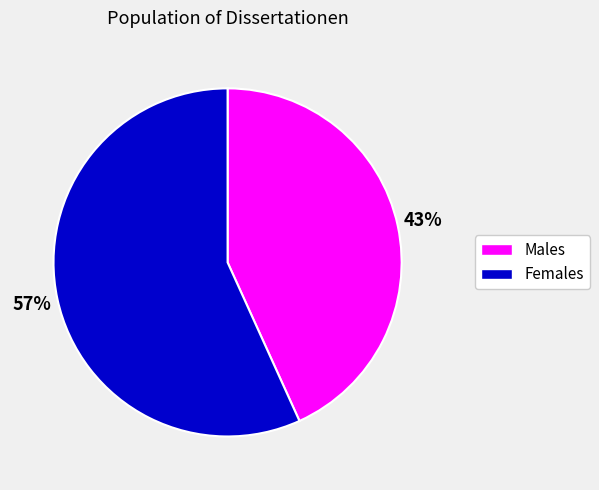

To the nearest percent, what is the difference between the largest and smallest slice percentages?

14%